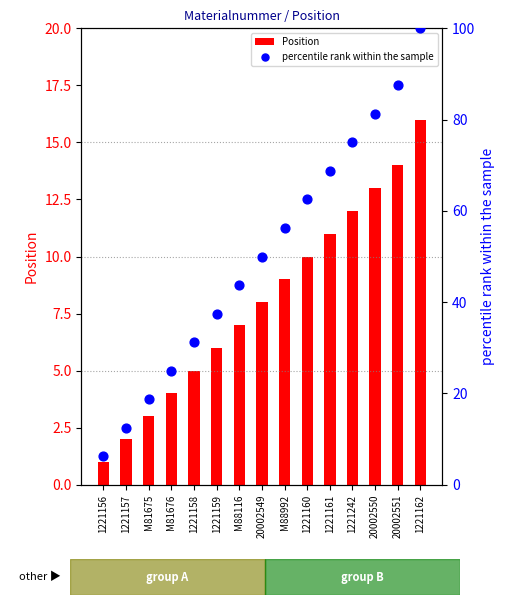

Is the value of Position at 1221162 greater than the value of percentile rank within the sample at 1221156?

Yes